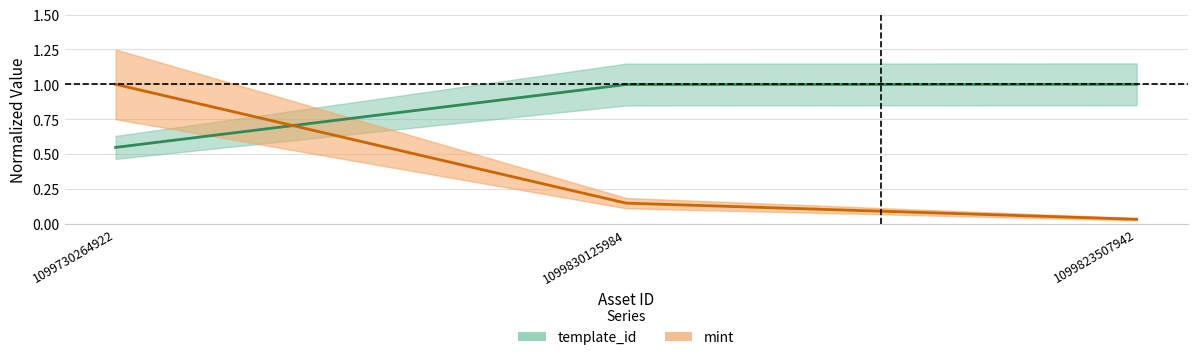

Rank the series by their average value, from highest to lowest.

template_id center, mint center